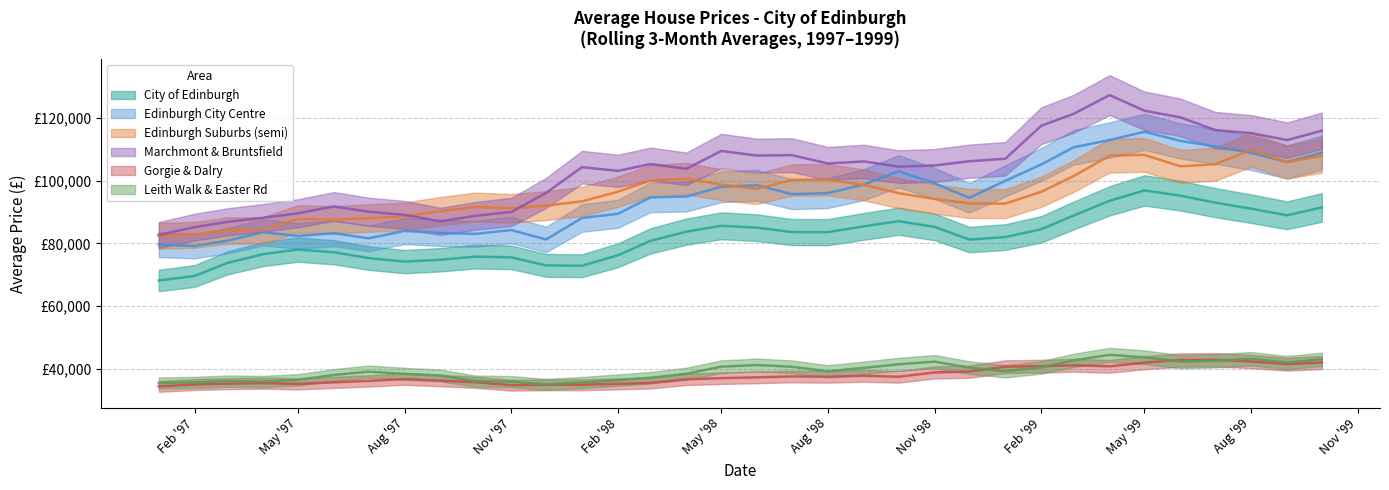

What is the approximate value of Edinburgh Suburbs (semi) at 1999-04-01?

108048.9